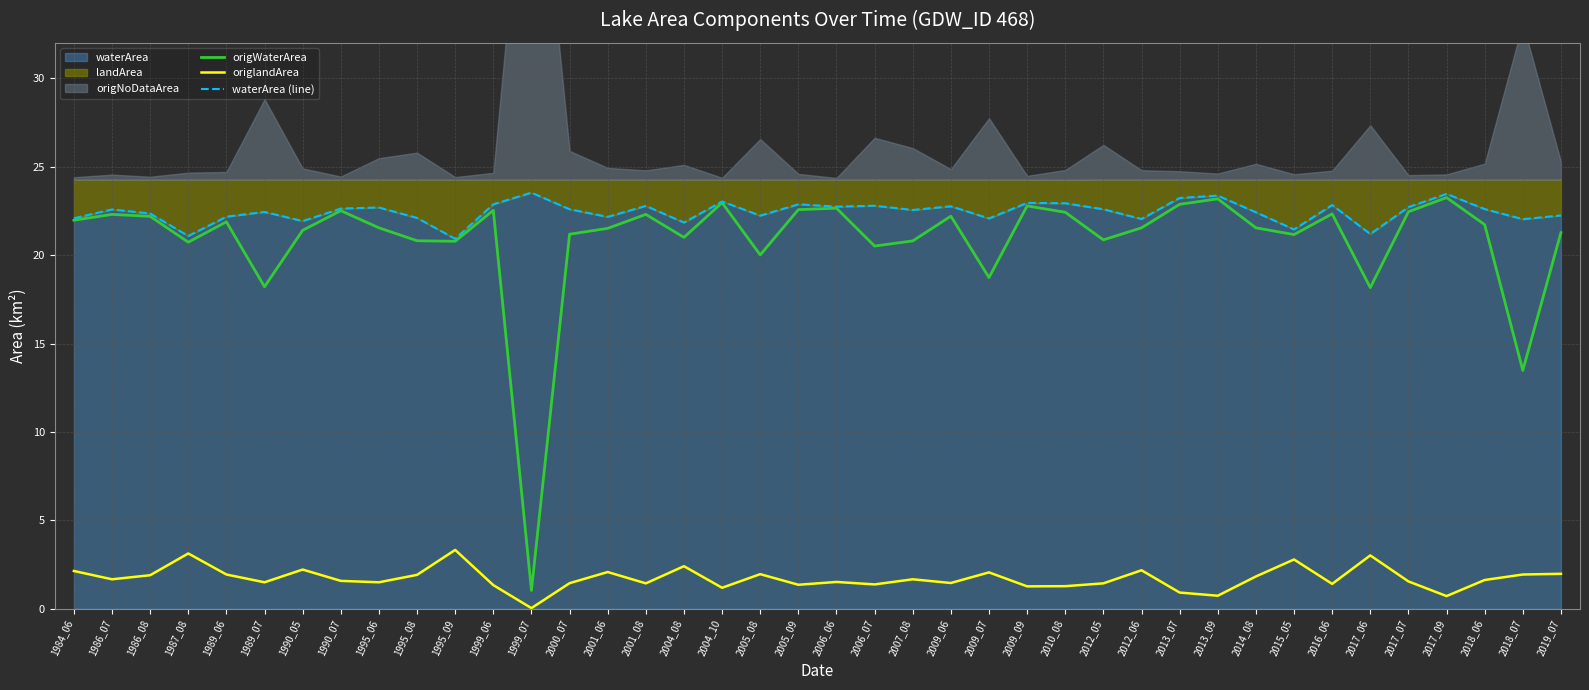

Where does the origlandArea series first go above 1?

1984_06